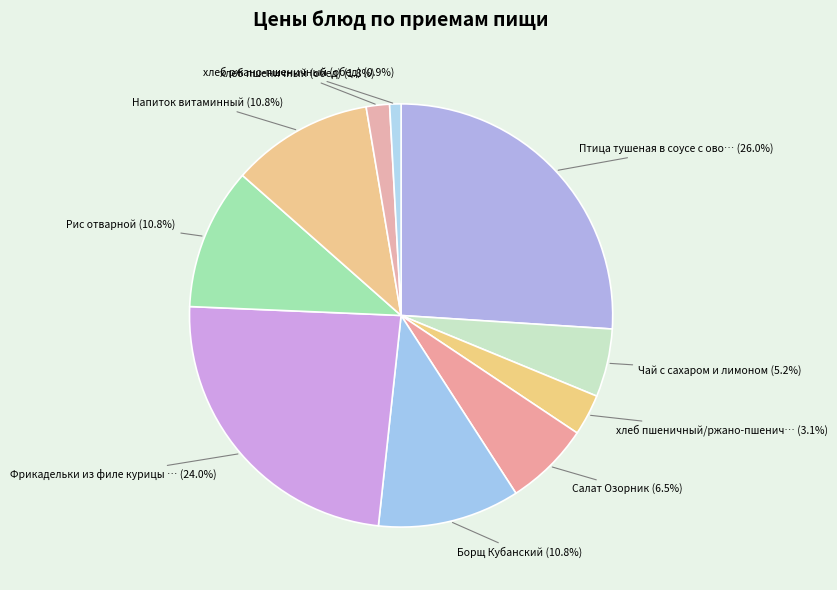

How many slices are in this pie chart?

10